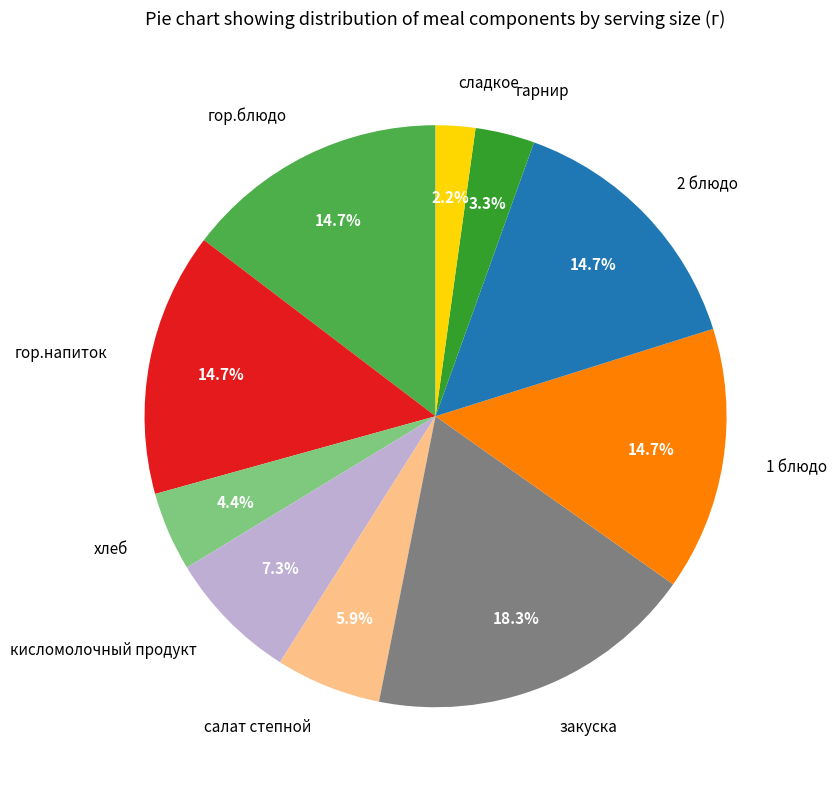

To the nearest percent, what is the difference between the largest and smallest slice percentages?

16%